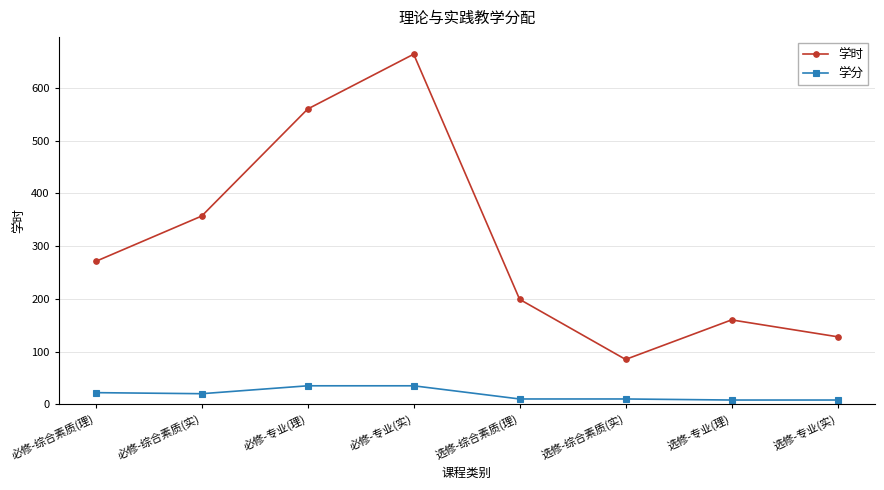

The value of 学时 at 选修-专业(理) is 160. True or false?

True